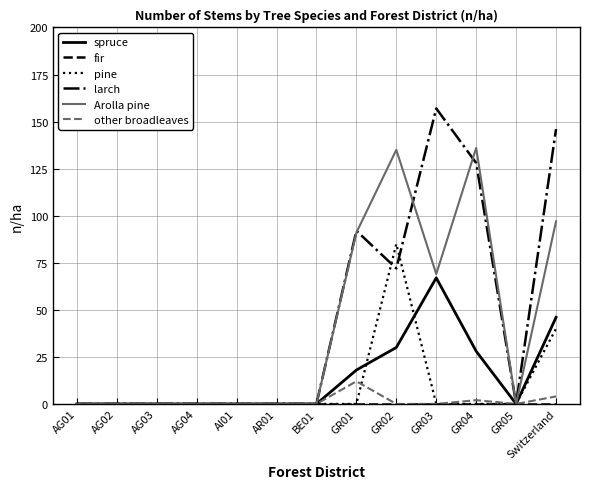

At which label is pine closest to 42?

Switzerland